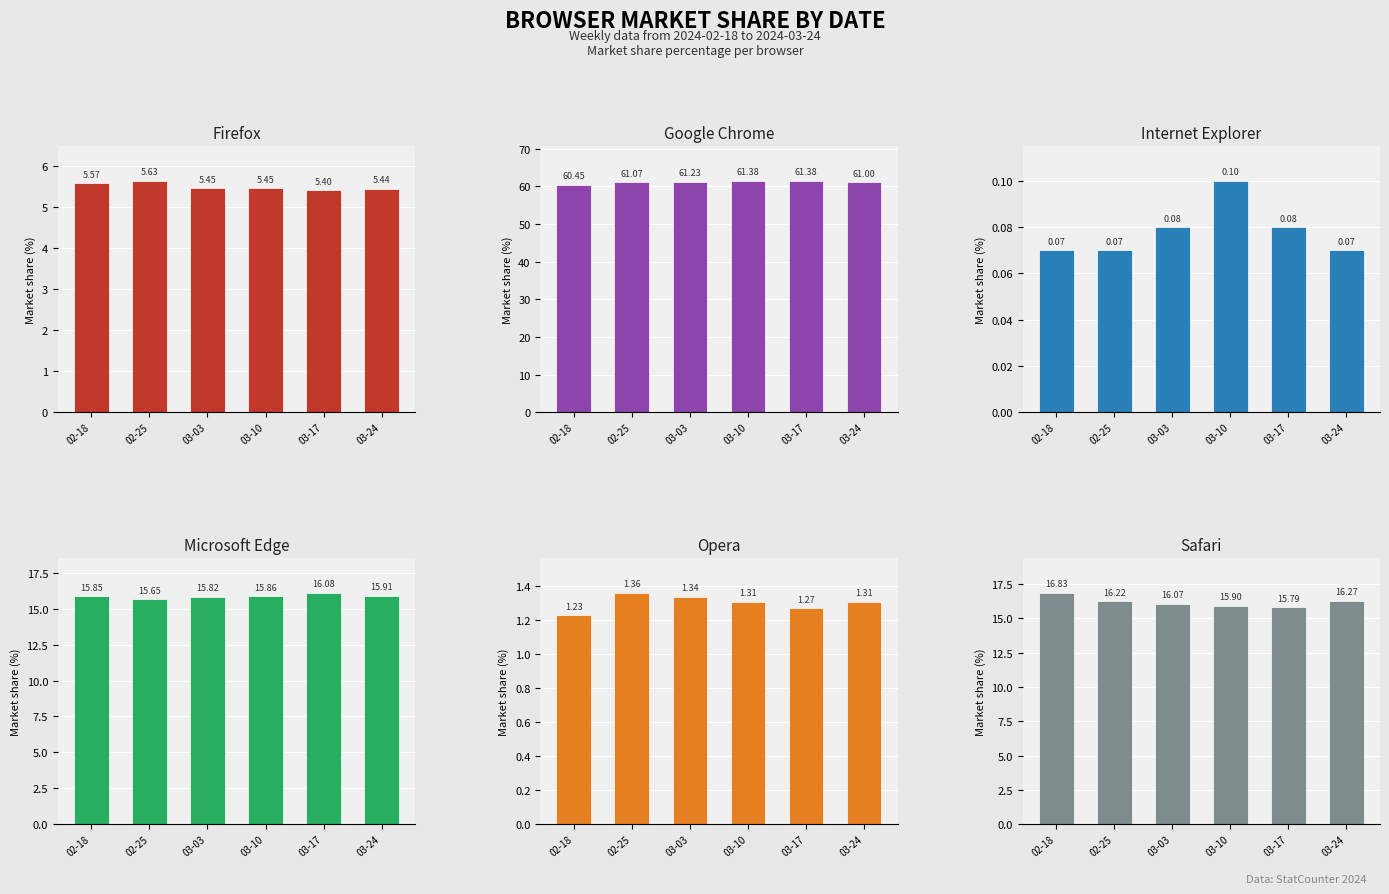

What is the highest value of the Microsoft Edge series?

16.1